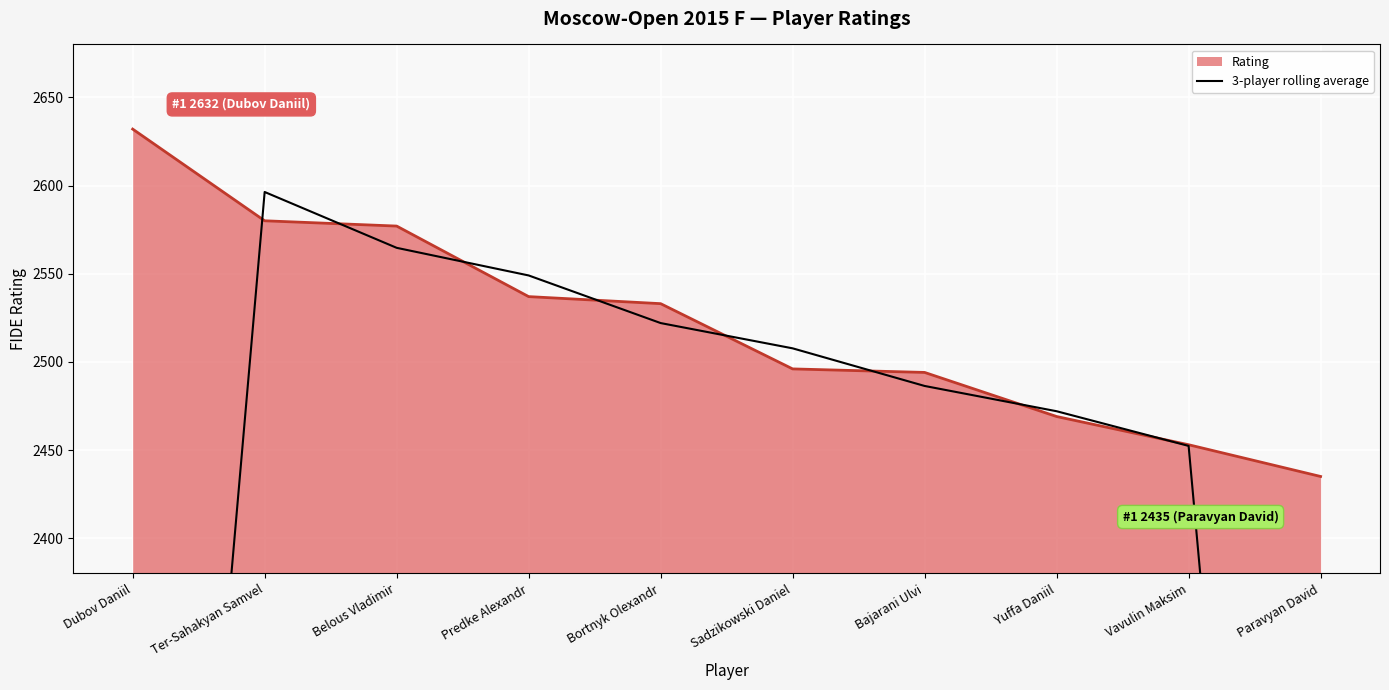

What position from the right is Bajarani Ulvi?

4